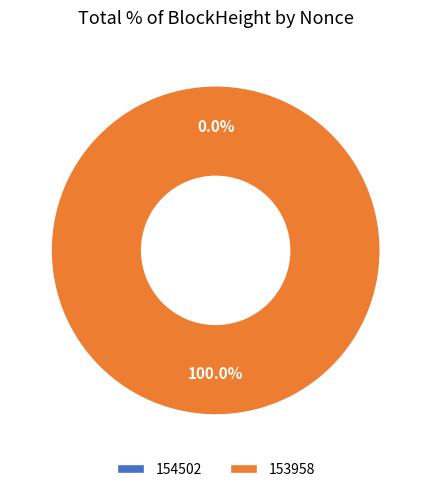

How many segments does this pie chart have?

2